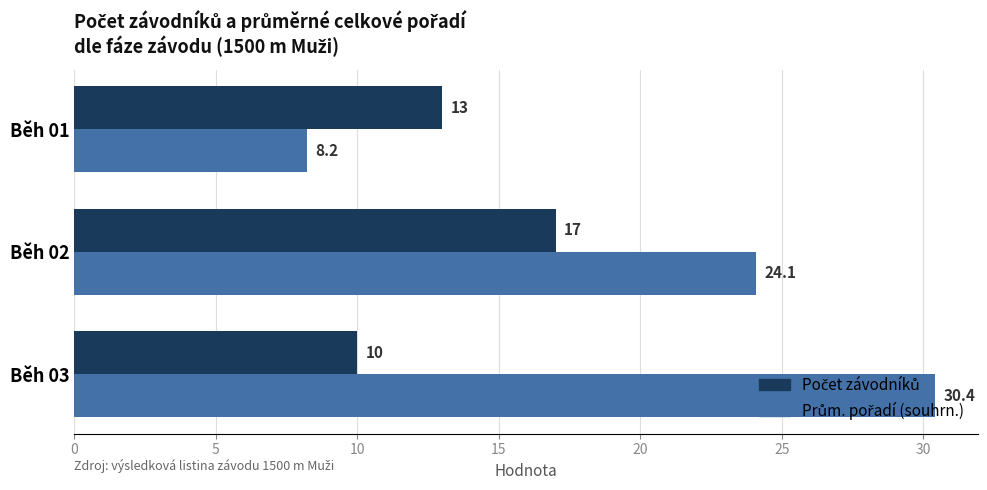

Which category has the lowest value across all series?

Běh 01